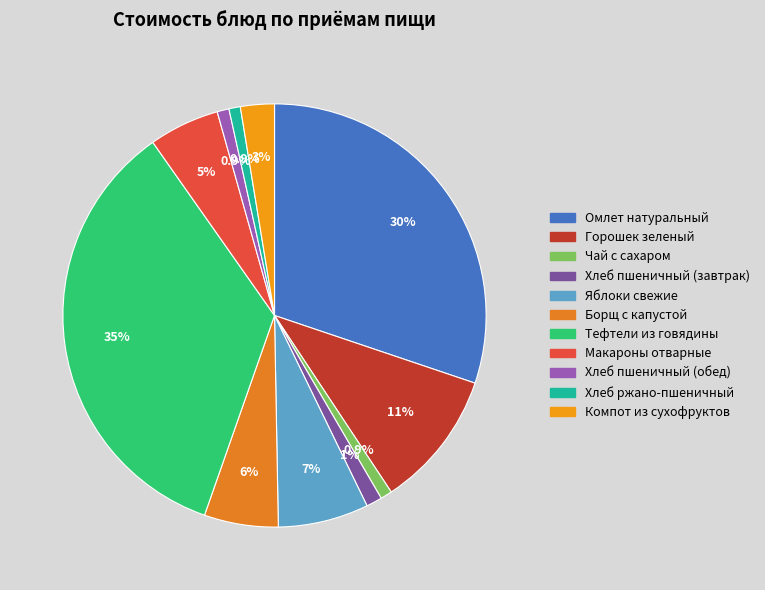

What percentage is the Хлеб пшеничный (обед) slice, to the nearest percent?

1%